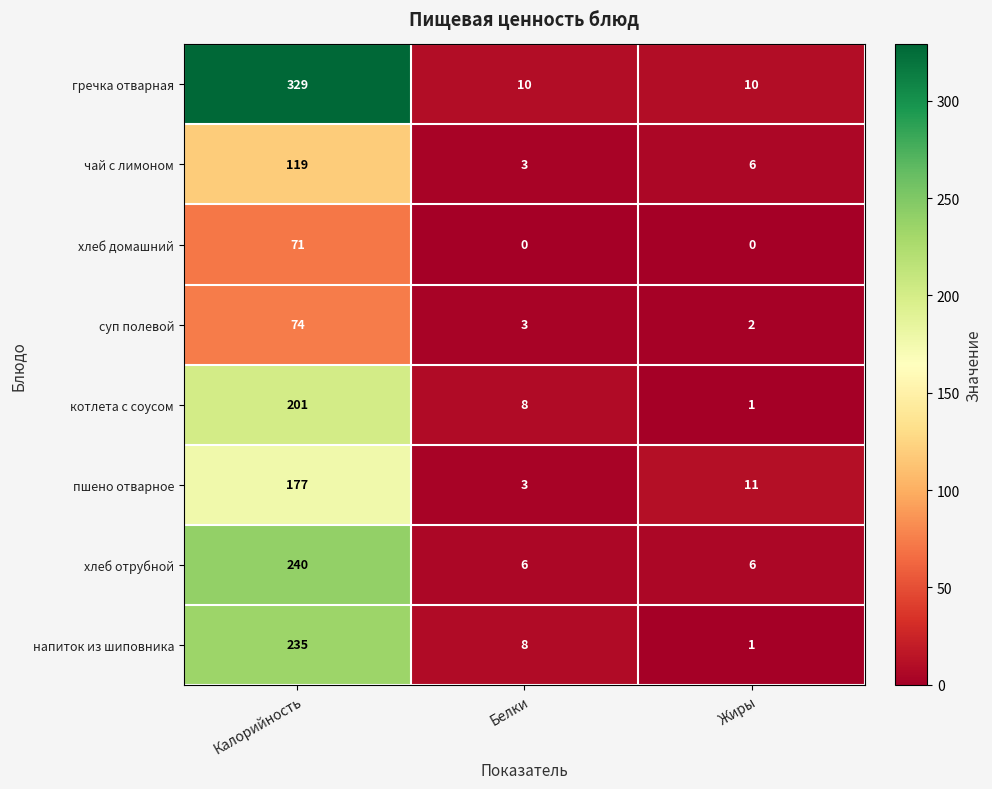

Reading left to right, extract all data points from this chart.

гречка отварная: Калорийность=329	Белки=10	Жиры=10
чай с лимоном: Калорийность=119	Белки=3	Жиры=6
хлеб домашний: Калорийность=71	Белки=0	Жиры=0
суп полевой: Калорийность=74	Белки=3	Жиры=2
котлета с соусом: Калорийность=201	Белки=8	Жиры=1
пшено отварное: Калорийность=177	Белки=3	Жиры=11
хлеб отрубной: Калорийность=240	Белки=6	Жиры=6
напиток из шиповника: Калорийность=235	Белки=8	Жиры=1